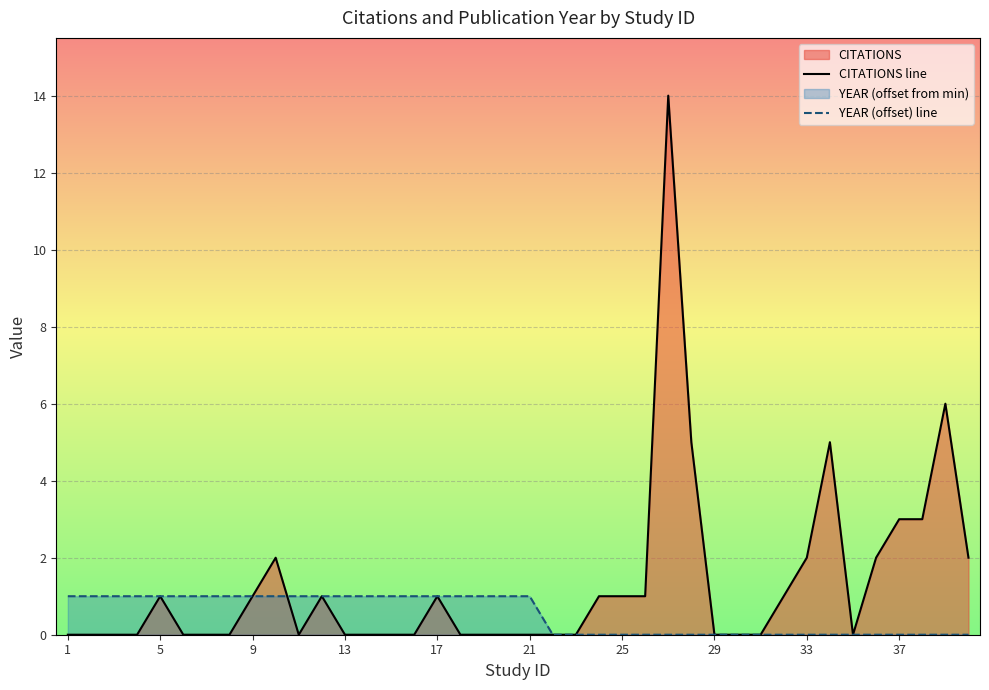

Does the chart display data point markers on the line(s)?

No